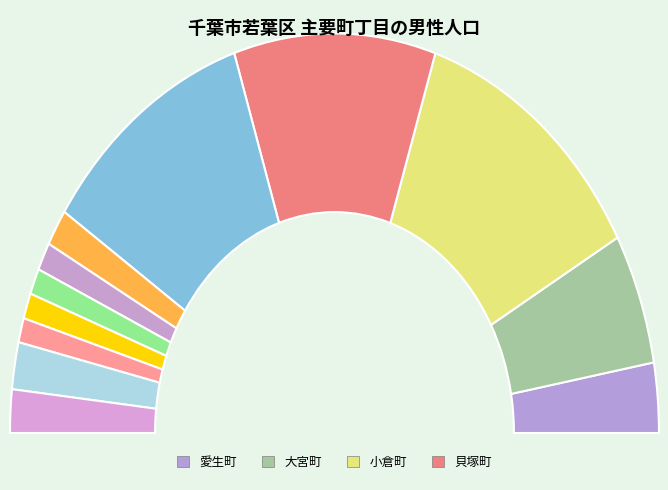

What percentage is the 愛生町 slice, to the nearest percent?

6%